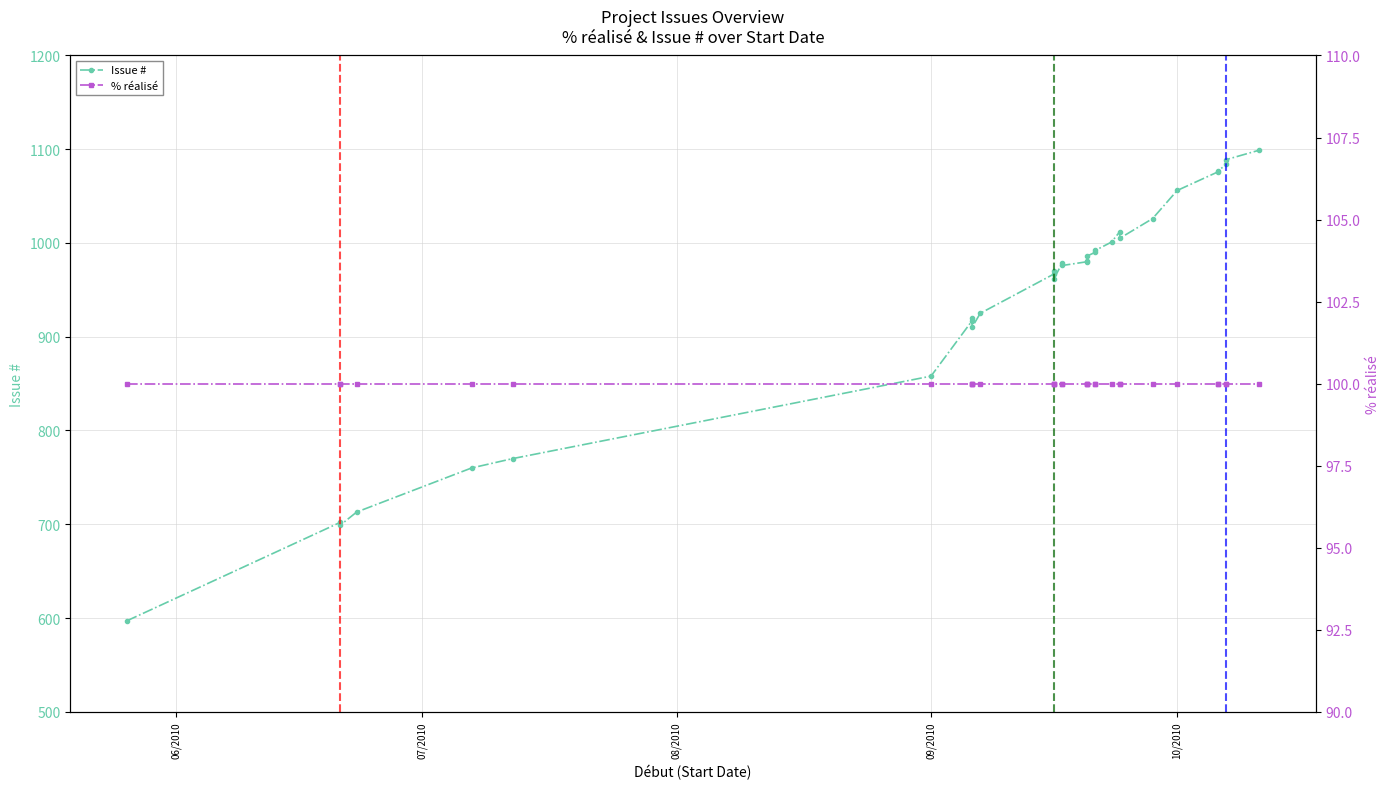

What is the maximum value for % réalisé?

100